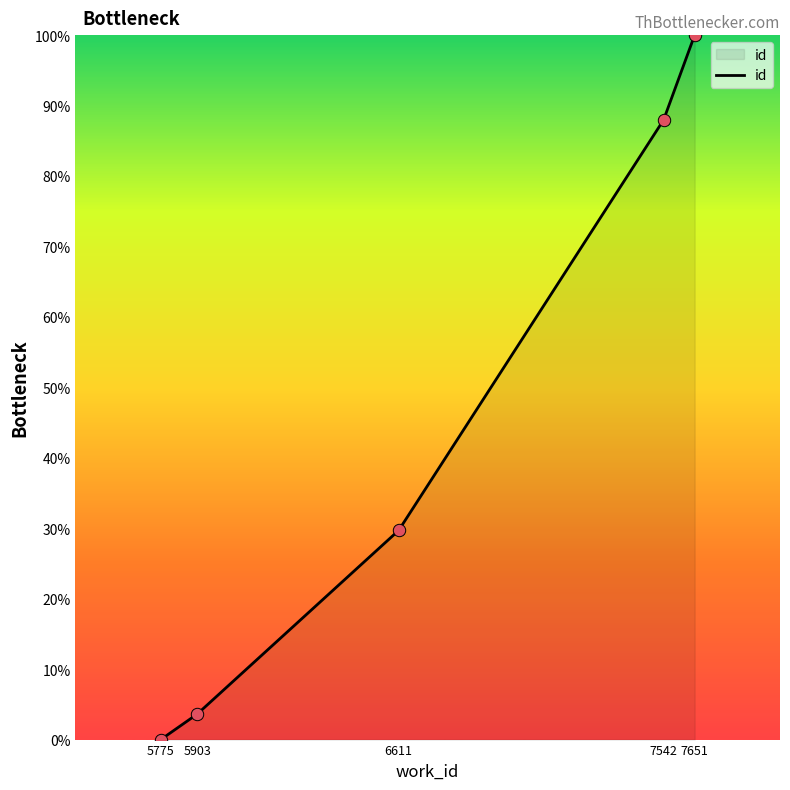

What is the ratio of the value at 7542 to the value at 5903?

24.3